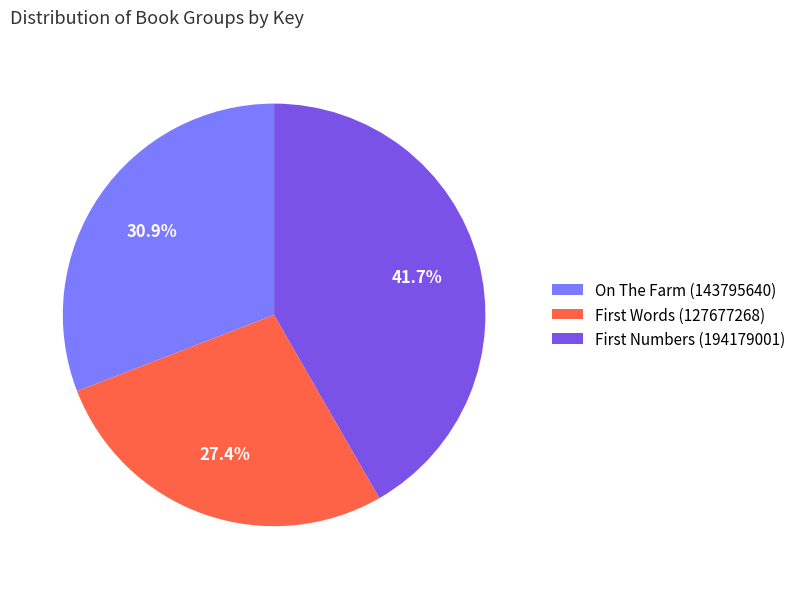

What is the smallest slice in the pie chart?

First Words (127677268)